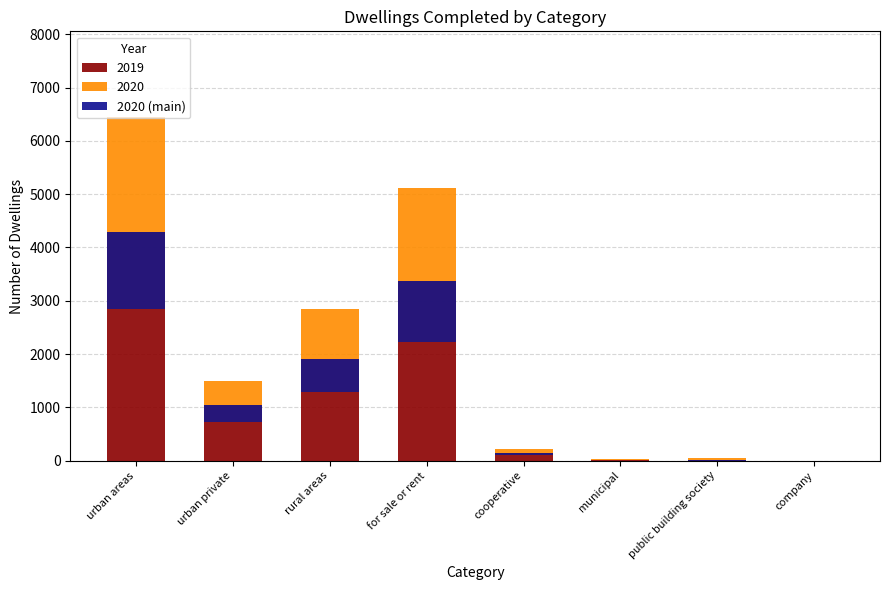

Read the value at urban areas, to the nearest 100.

1400